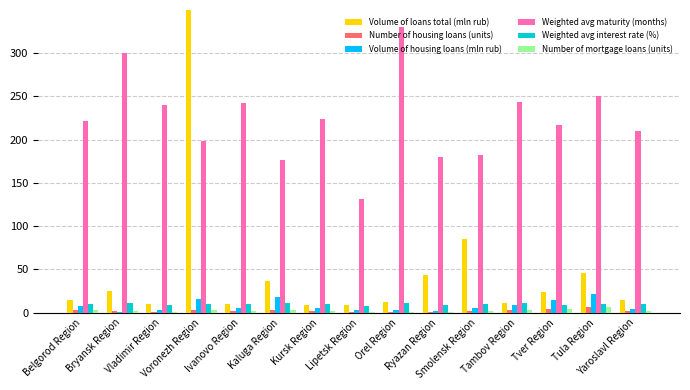

Is the value of Weighted avg interest rate (%) at Smolensk Region greater than the value of Weighted avg maturity (months) at Voronezh Region?

No